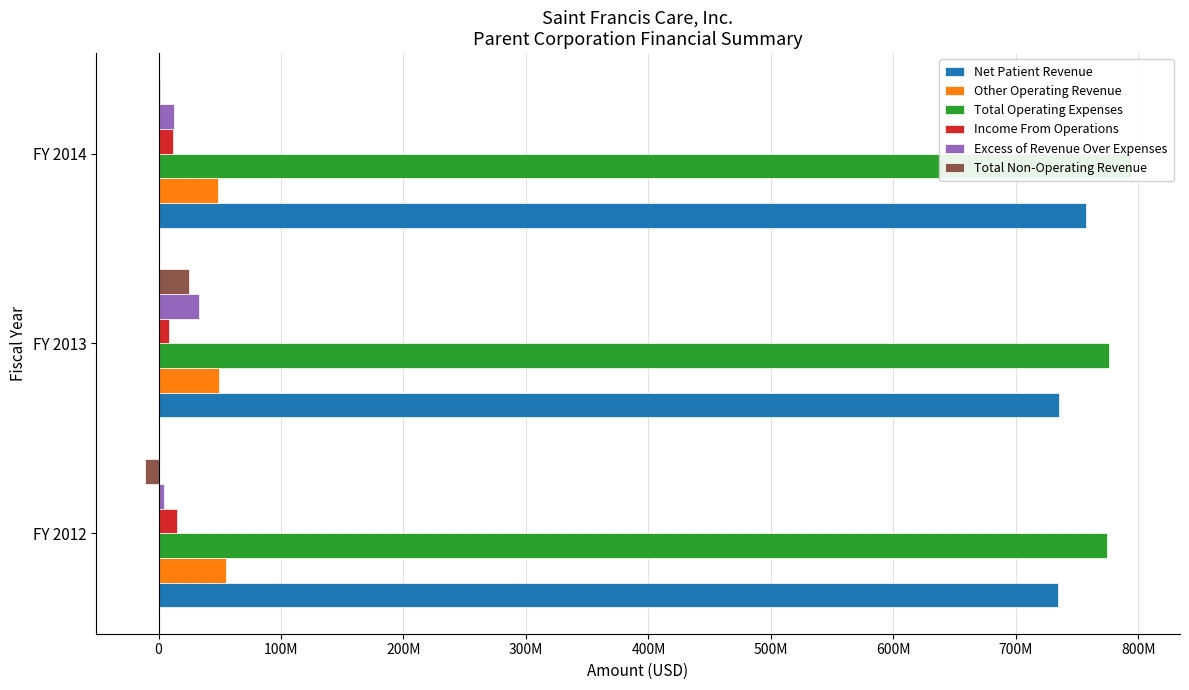

What are all the series names shown in the legend?

Net Patient Revenue, Other Operating Revenue, Total Operating Expenses, Income From Operations, Excess of Revenue Over Expenses, Total Non-Operating Revenue